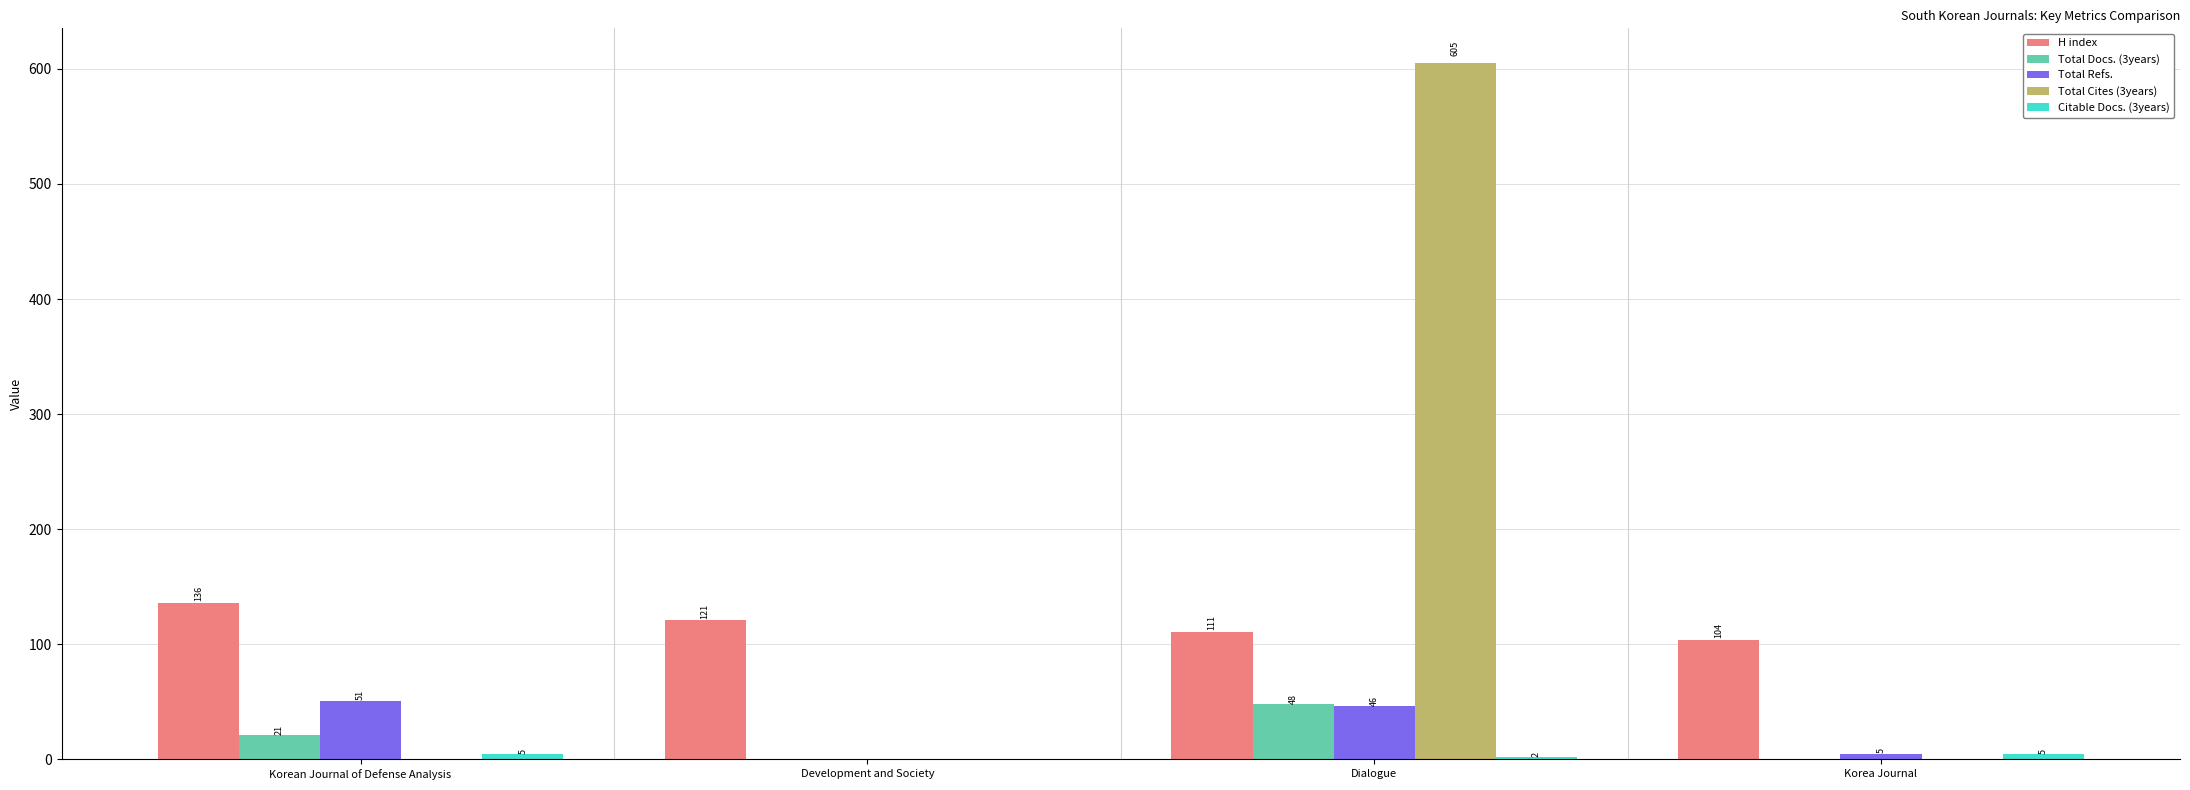

What is the total value across all series at Korea Journal?

114